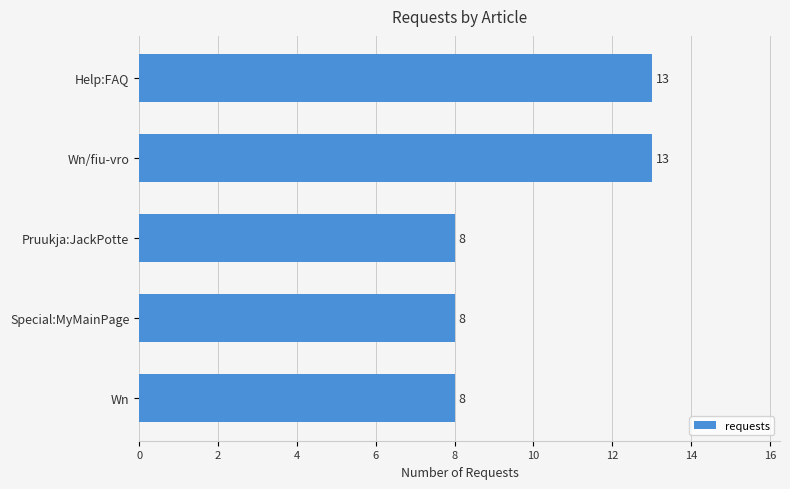

What is the maximum value shown in the chart?

13